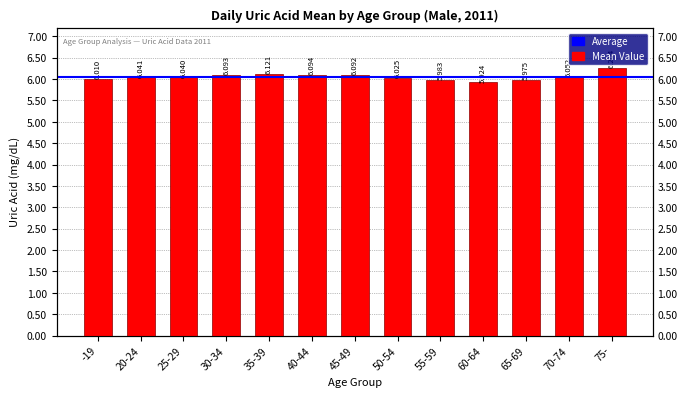

True or false: the data shows 6.1 at 40-44.

True